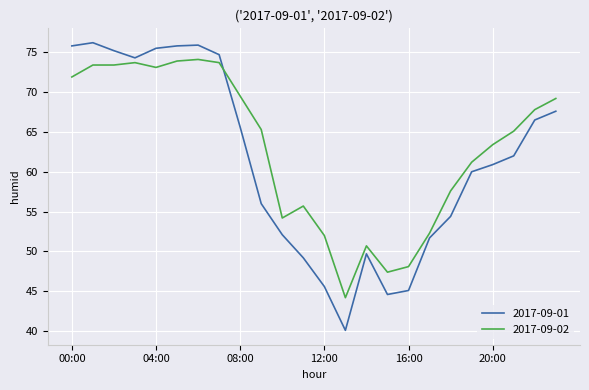

True or false: 2017-09-02 and 2017-09-01 intersect in this chart.

True